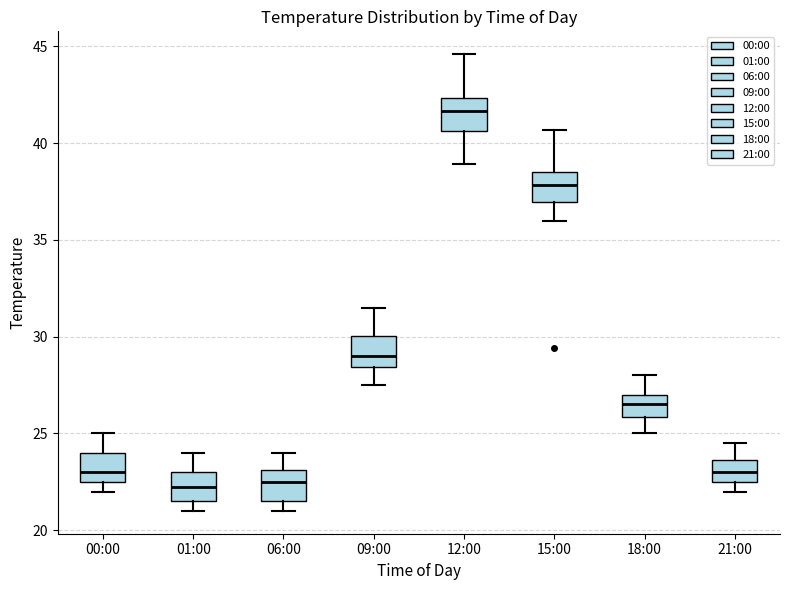

Where is the upper edge of the box for 21:00 on the y-axis? The values are not printed on the chart, so give them approximately, as read against the axis.

23.5